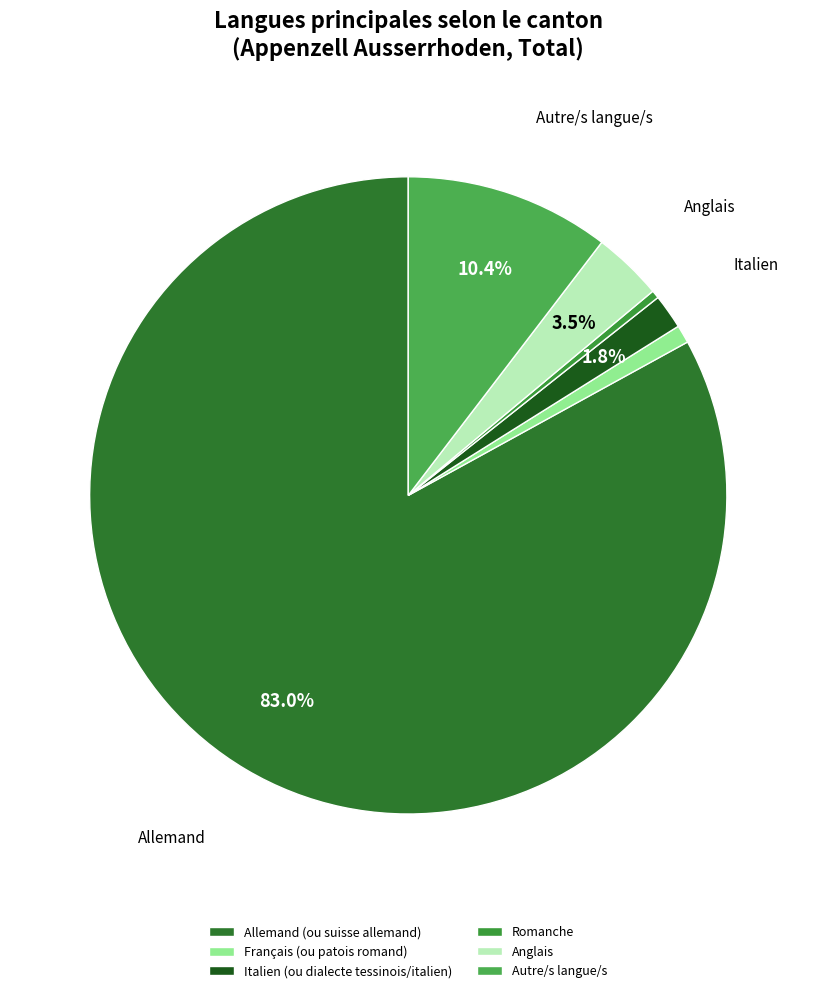

Rank the categories by value from highest to lowest.

Allemand (ou suisse allemand), Autre/s langue/s, Anglais, Italien (ou dialecte tessinois/italien), Français (ou patois romand), Romanche